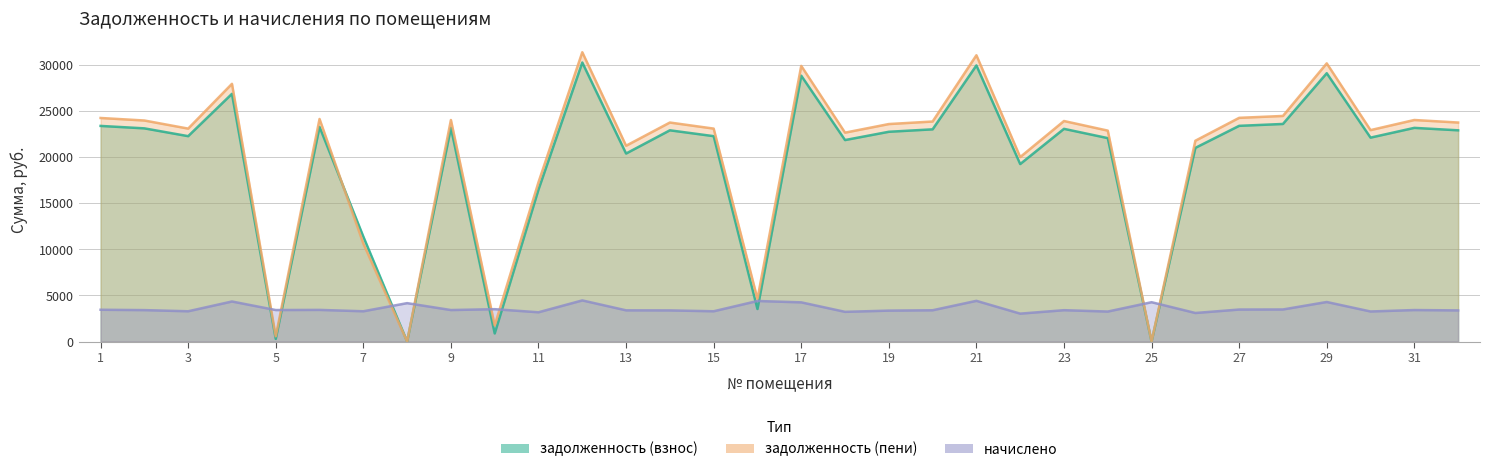

What are all the series names shown in the legend?

задолженность (взнос), задолженность (пени), начислено